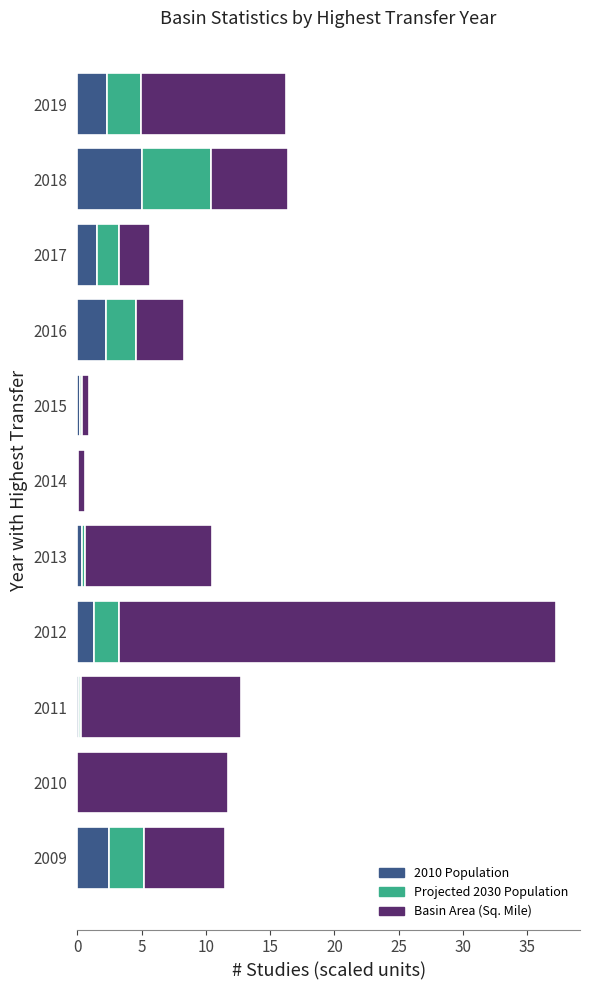

What is the total value across all series at 2009?

11.5